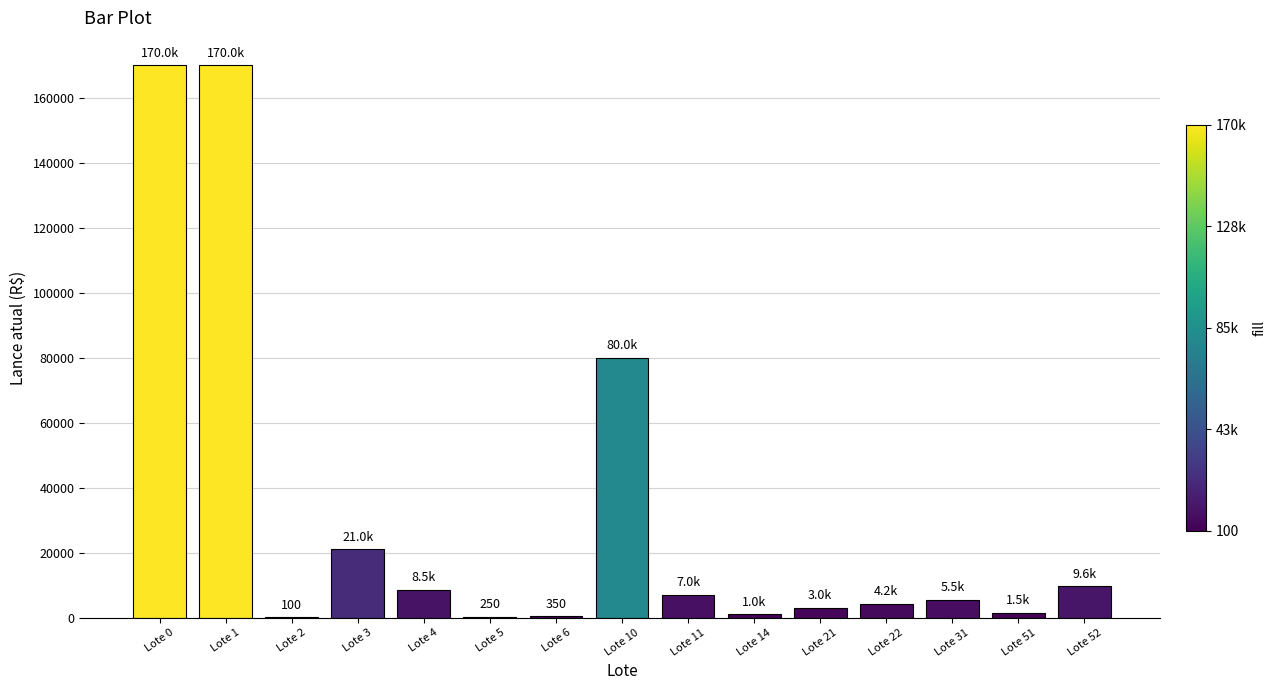

How many distinct data groups are displayed?

1